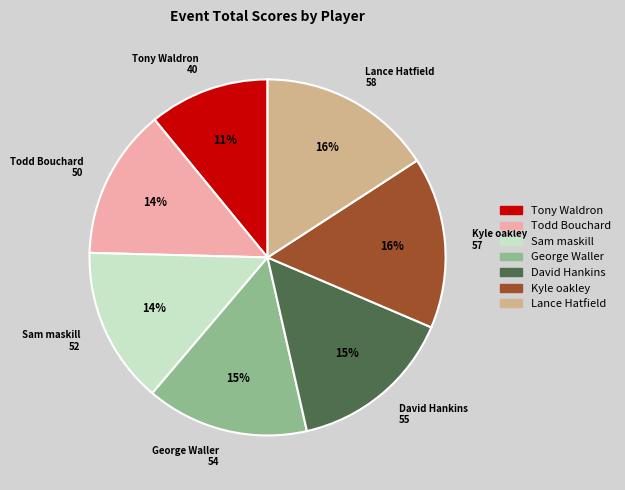

To the nearest percent, what is the combined percentage of David Hankins and Todd Bouchard?

29%